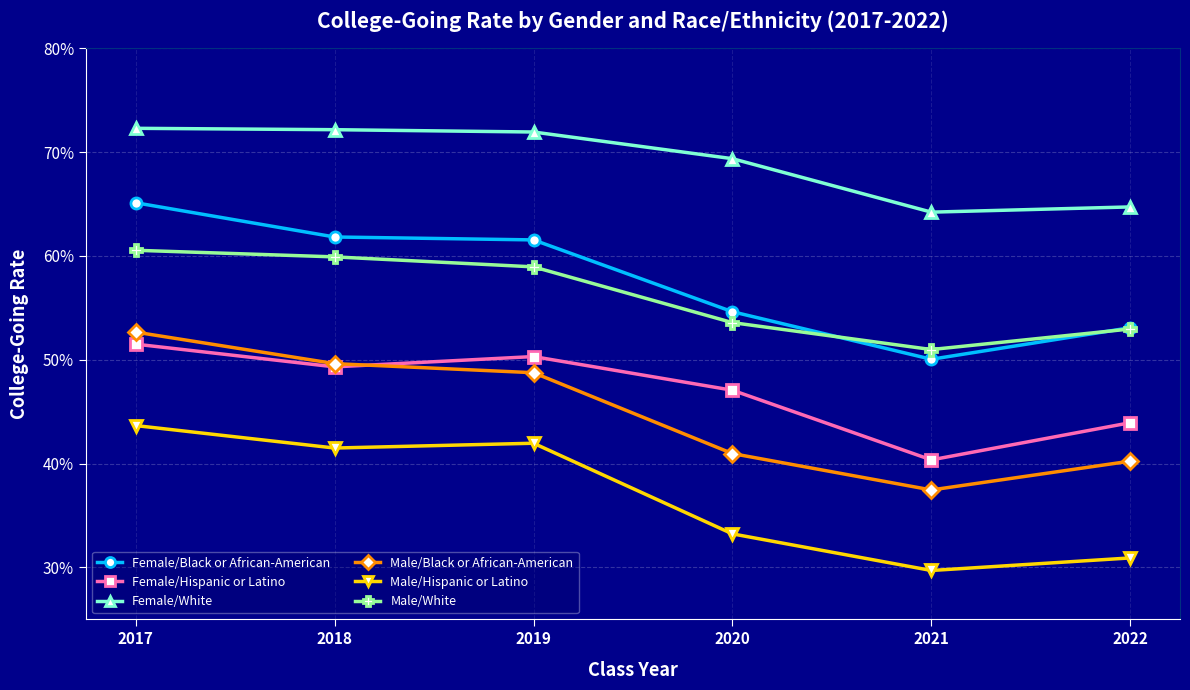

Reading left to right, transcribe all the data shown in this chart.

Female/Black or African-American: 0.7	0.6	0.6	0.5	0.5	0.5
Female/Hispanic or Latino: 0.5	0.5	0.5	0.5	0.4	0.4
Female/White: 0.7	0.7	0.7	0.7	0.6	0.6
Male/Black or African-American: 0.5	0.5	0.5	0.4	0.4	0.4
Male/Hispanic or Latino: 0.4	0.4	0.4	0.3	0.3	0.3
Male/White: 0.6	0.6	0.6	0.5	0.5	0.5